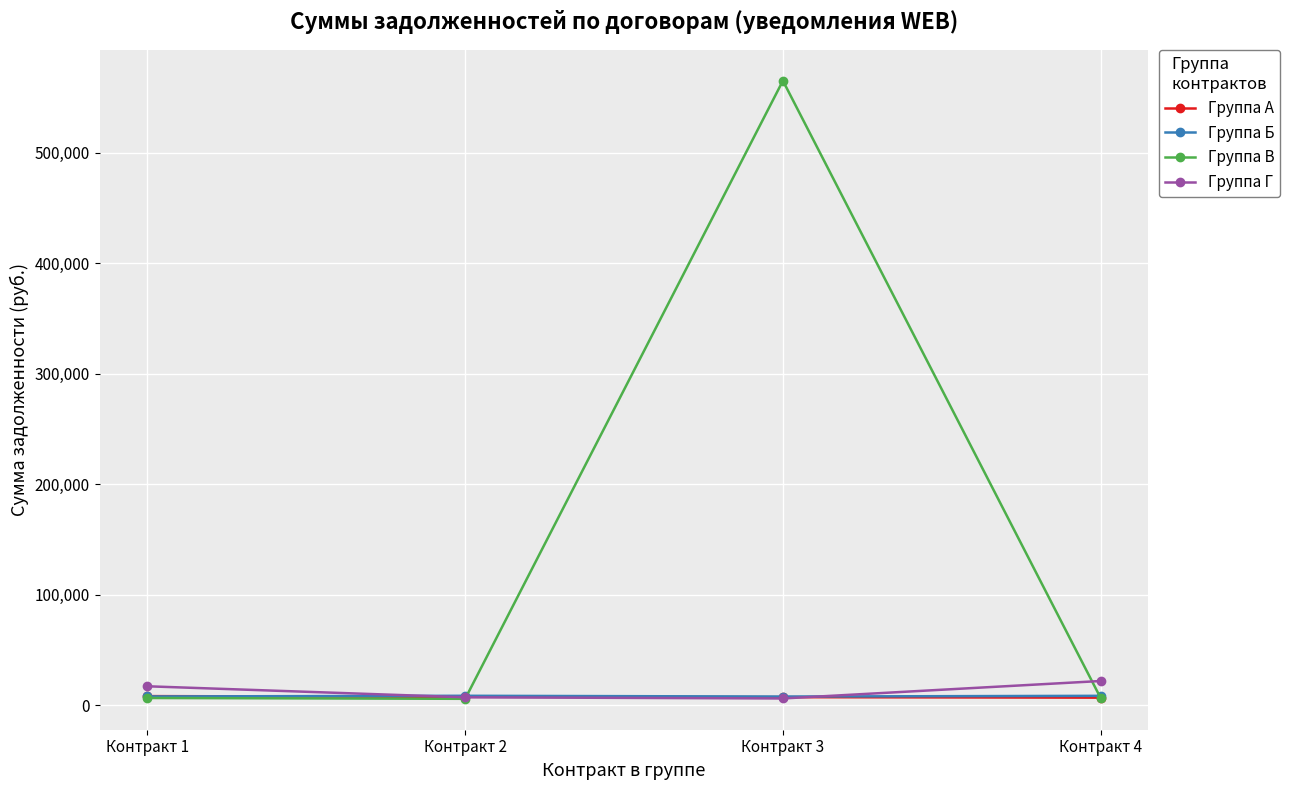

At which label does Группа А first exceed 7638?

Контракт 1